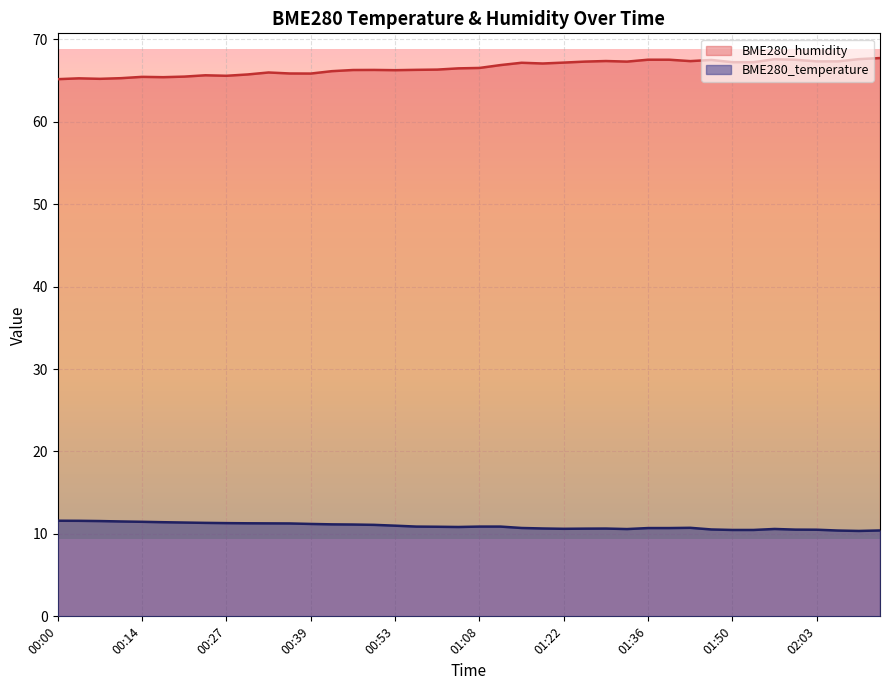

Reading right to left, what are all the values shown in this chart?

BME280_temperature: 02:13=10.4	02:10=10.4	02:07=10.4	02:03=10.5	02:00=10.5	01:57=10.6	01:53=10.5	01:50=10.5	01:46=10.5	01:43=10.7	01:40=10.7	01:36=10.7	01:33=10.6	01:29=10.7	01:26=10.6	01:22=10.6	01:19=10.7	01:15=10.7	01:11=10.9	01:08=10.9	01:04=10.8	01:01=10.9	00:57=10.9	00:53=11.0	00:50=11.1	00:46=11.1	00:43=11.2	00:39=11.2	00:36=11.3	00:33=11.3	00:30=11.3	00:27=11.3	00:24=11.3	00:20=11.4	00:17=11.4	00:14=11.5	00:10=11.5	00:07=11.6	00:04=11.6	00:00=11.6
BME280_humidity: 02:13=67.7	02:10=67.6	02:07=67.3	02:03=67.3	02:00=67.5	01:57=67.6	01:53=67.2	01:50=67.2	01:46=67.5	01:43=67.4	01:40=67.5	01:36=67.5	01:33=67.3	01:29=67.4	01:26=67.3	01:22=67.2	01:19=67.1	01:15=67.2	01:11=66.9	01:08=66.5	01:04=66.5	01:01=66.3	00:57=66.3	00:53=66.3	00:50=66.3	00:46=66.3	00:43=66.1	00:39=65.8	00:36=65.9	00:33=66.0	00:30=65.7	00:27=65.6	00:24=65.6	00:20=65.5	00:17=65.4	00:14=65.5	00:10=65.3	00:07=65.2	00:04=65.3	00:00=65.2